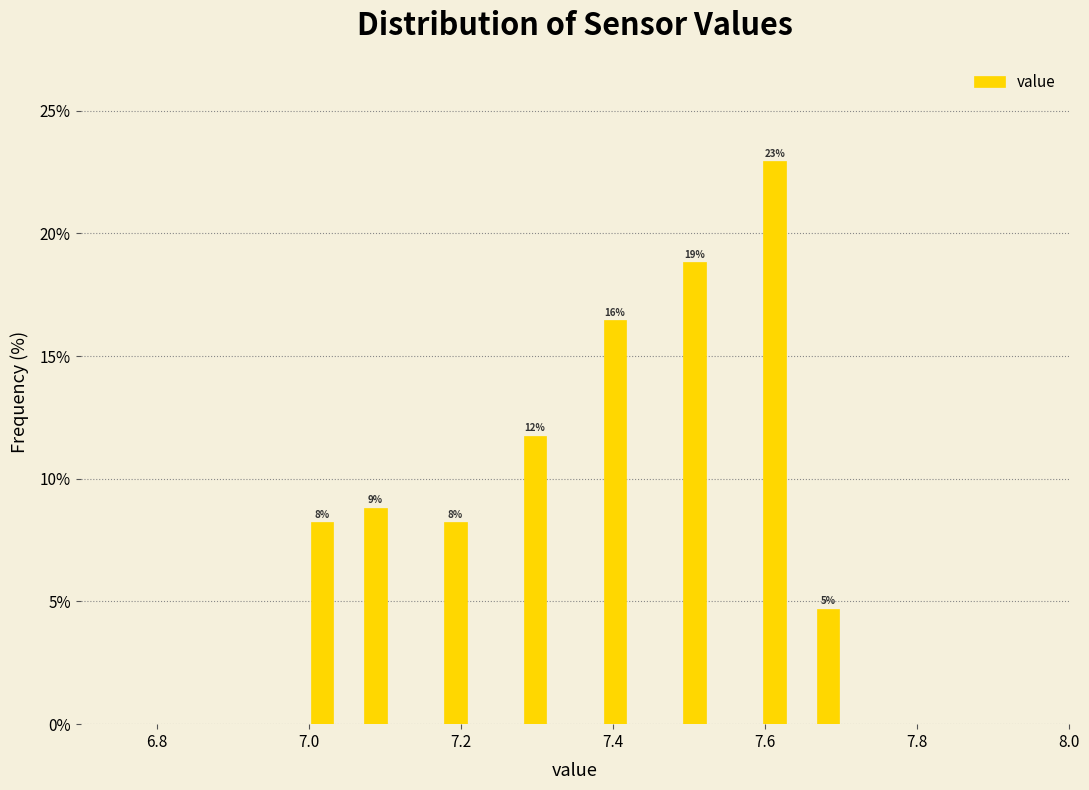

Read against the x-axis, roughly where is the centre of the tallest bar?

7.62